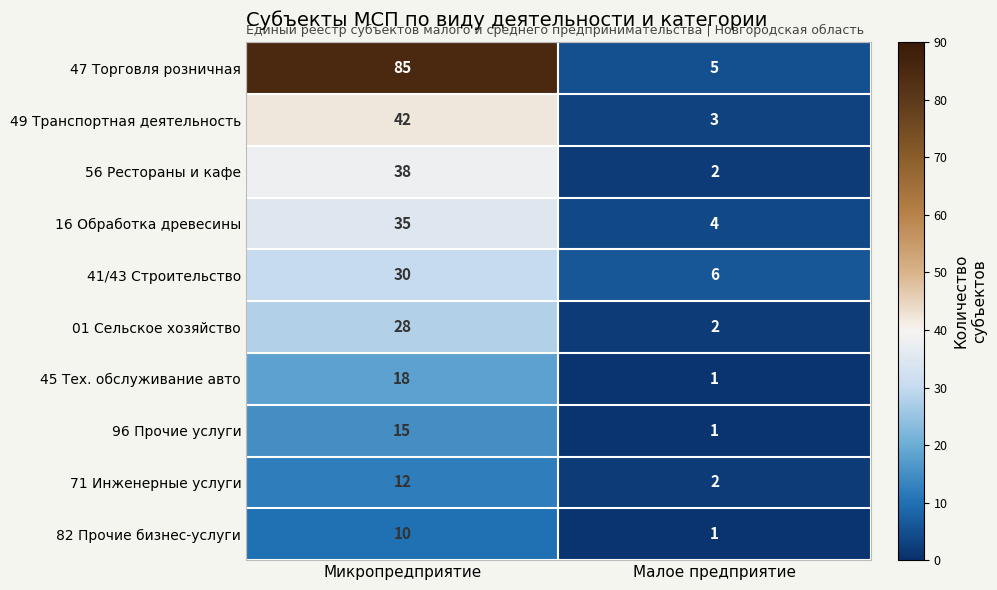

Which label corresponds to the largest value in the chart?

Микропредприятие